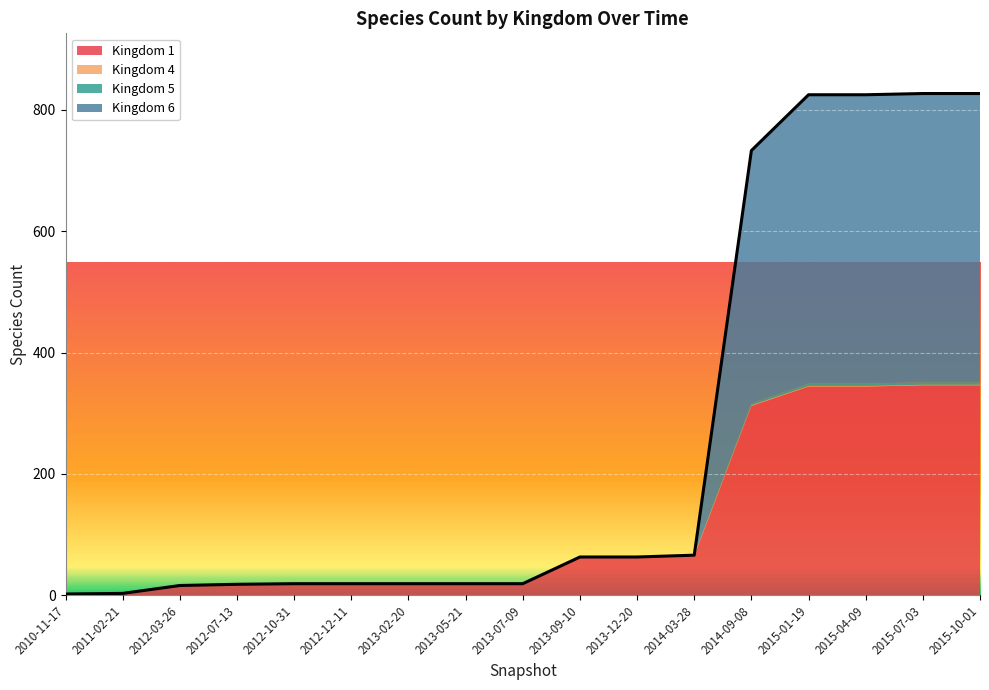

What value does the Kingdom 4 series have at 2013-05-21?

1